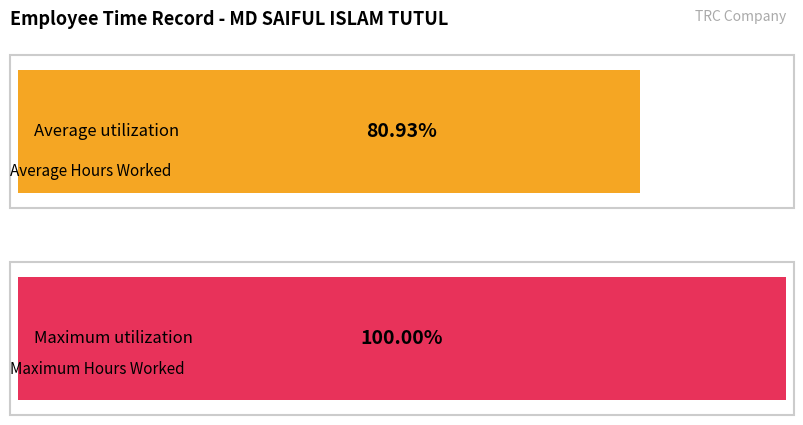

How many bars are there in each group?

2